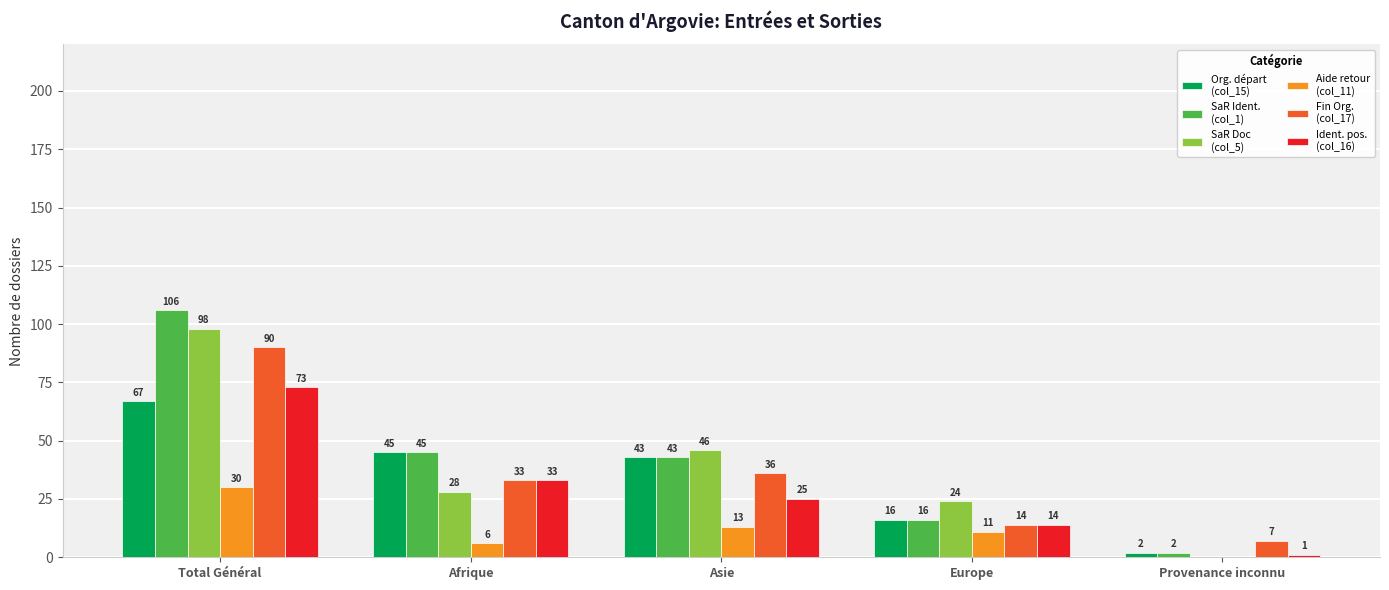

What is the total value across all series at Asie?

206